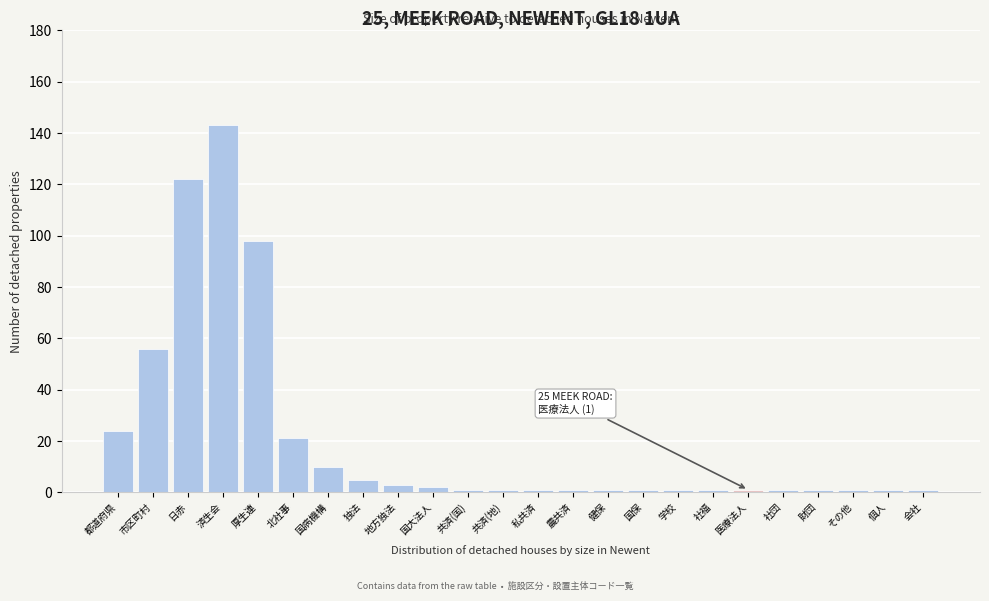

Reading left to right, extract all data points from this chart.

都道府県=24	市区町村=56	日赤=122	済生会=143	厚生連=98	北社事=21	国病機構=10	独法=5	地方独法=3	国大法人=2	共済(国)=1	共済(地)=1	私共済=1	農共済=1	健保=1	国保=1	学校=1	社福=1	医療法人=1	社団=1	財団=1	その他=1	個人=1	会社=1